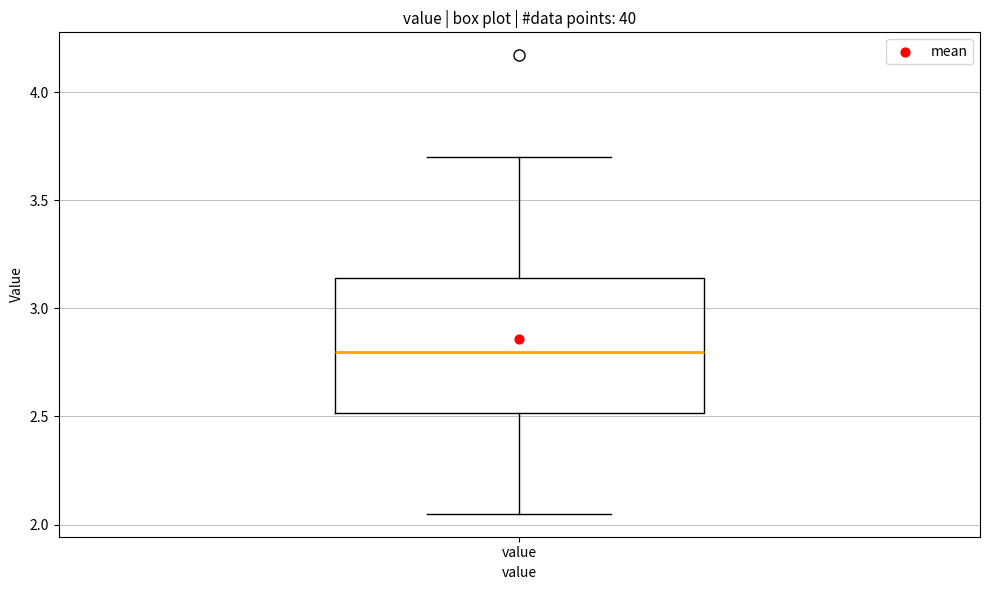

Read this box plot against the y-axis: the position of the median line, the range covered by the box, and the ends of both whiskers. The values are not printed on the chart, so give them approximately, as read against the axis.

median 2.80, box 2.50 to 3.15, whiskers 2.05 to 3.70